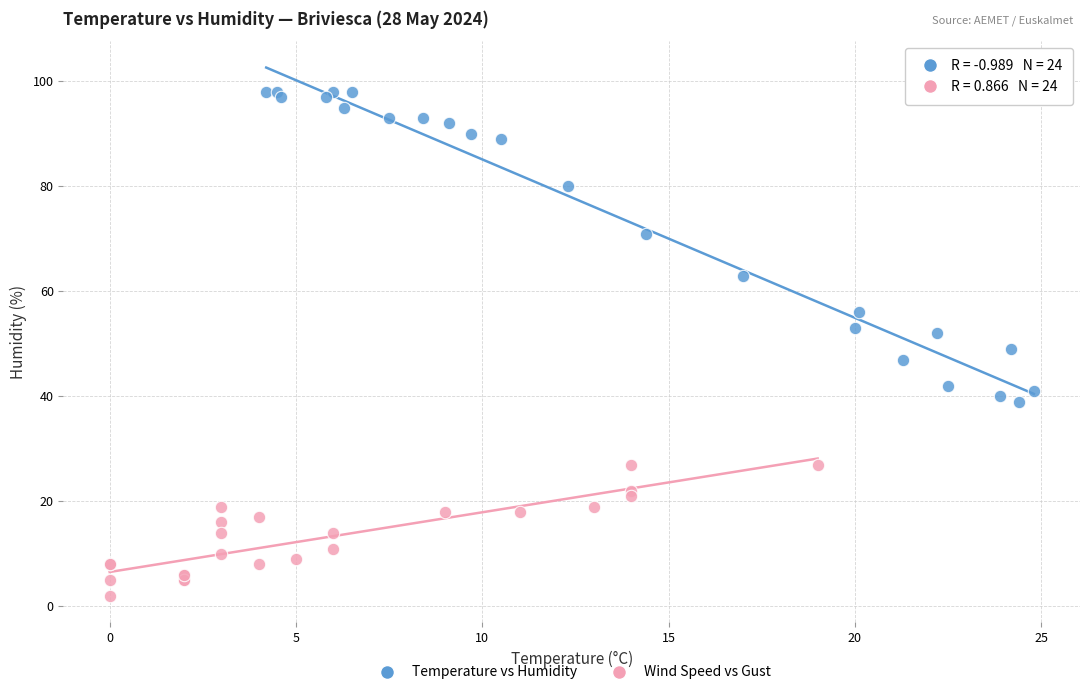

What are all the series names shown in the legend?

Temperature vs Humidity, Wind Speed vs Gust